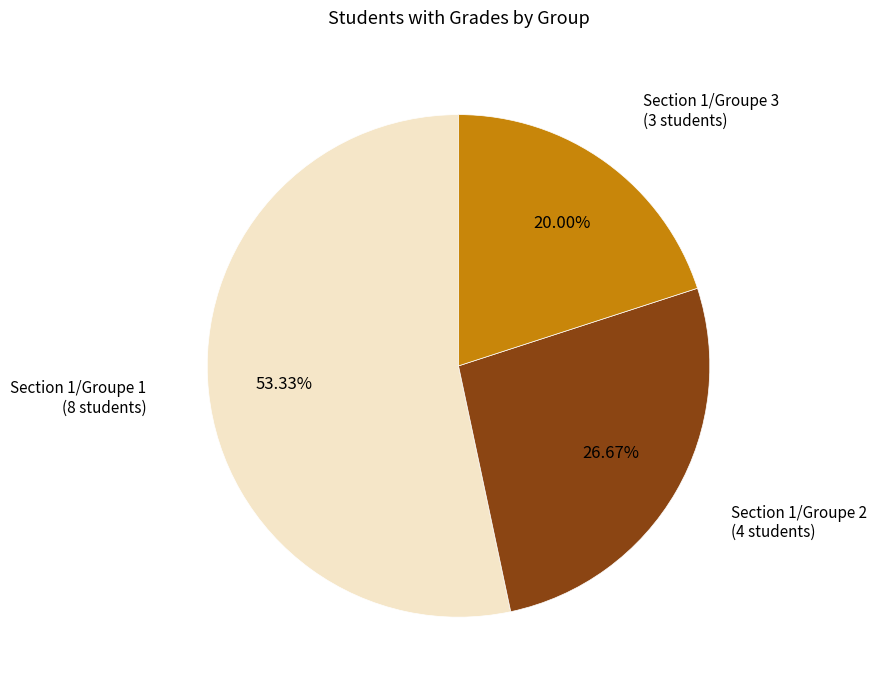

Is there any slice that represents more than half of the pie?

Yes